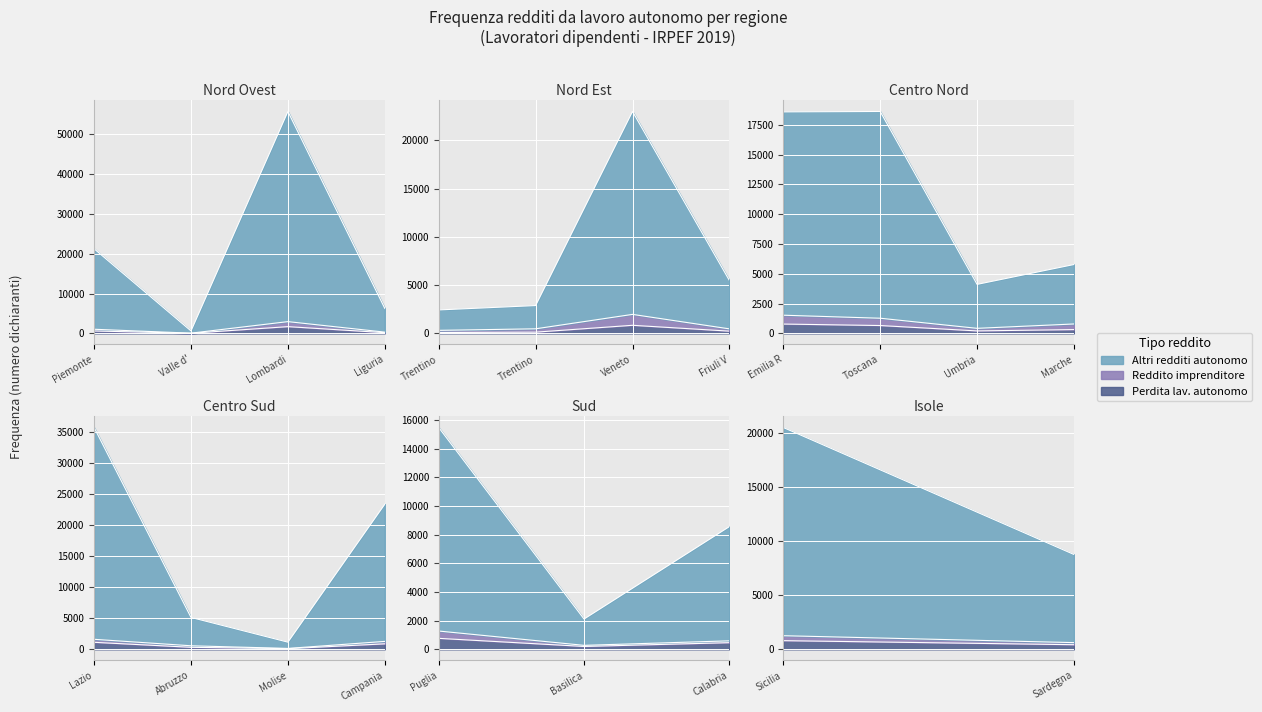

List the series in order of their peak value, lowest first.

Reddito imprenditore (Freq.), Perdita lavoro autonomo (Freq.), Altri redditi autonomo (Freq.)